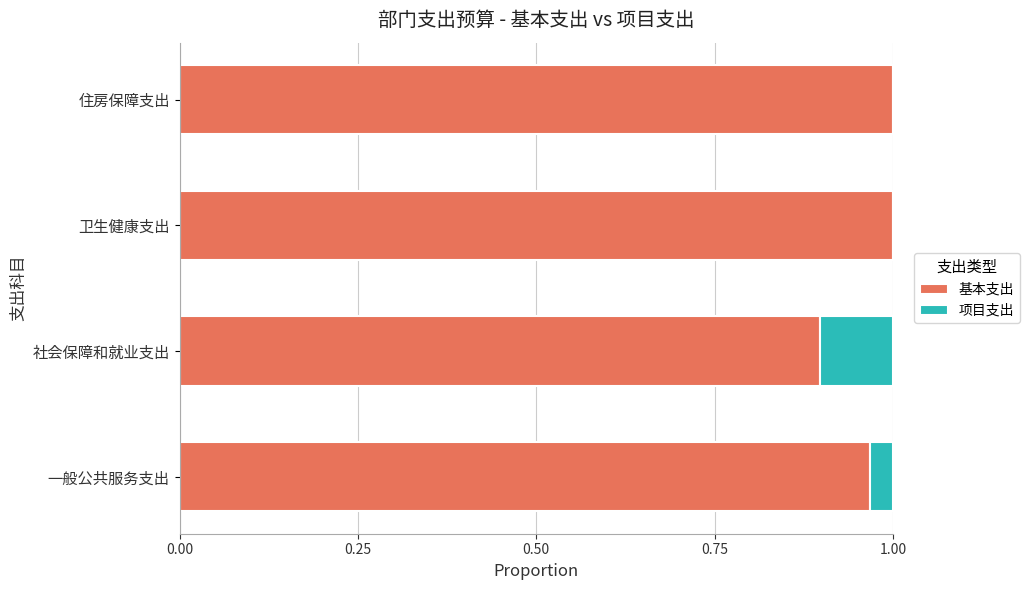

Is it true that 基本支出 equals 1.0 at 住房保障支出?

True